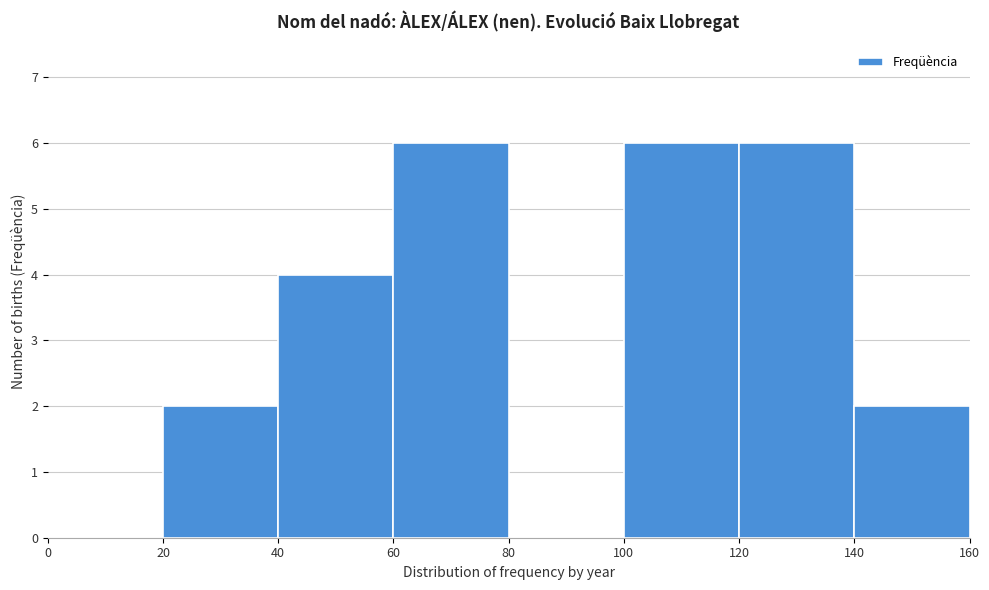

What is the height of the bar covering 100 to 120 on the x-axis? The values are not printed on the chart, so give them approximately, as read against the axis.

6